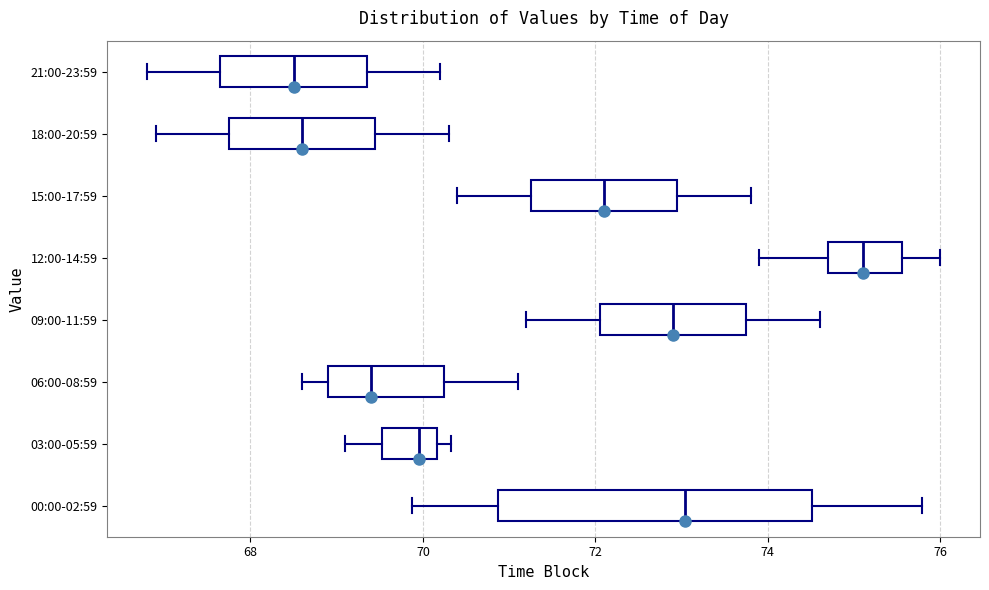

Which box is the widest, from its left edge to its right edge?

00:00-02:59